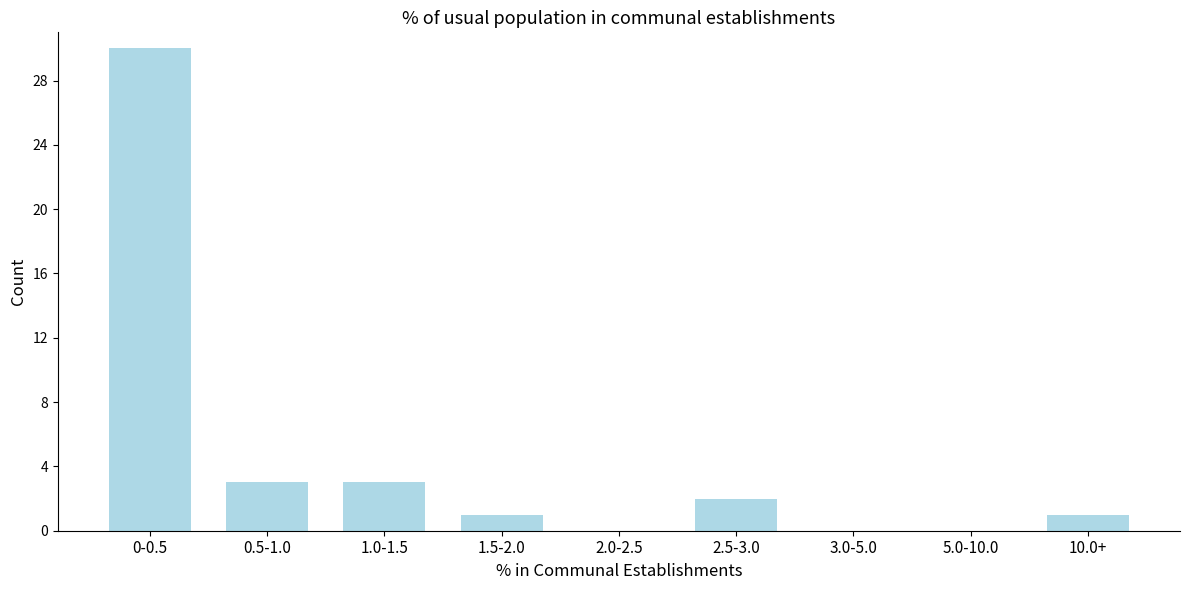

Reading left to right, transcribe all the data shown in this chart.

0-0.5=30	0.5-1.0=3	1.0-1.5=3	1.5-2.0=1	2.0-2.5=0	2.5-3.0=2	3.0-5.0=0	5.0-10.0=0	10.0+=1